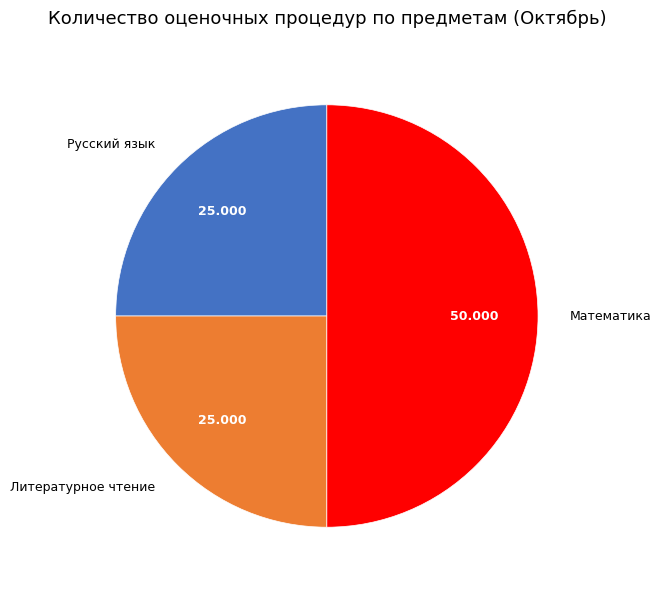

Which has a higher value, Литературное чтение or Математика?

Математика